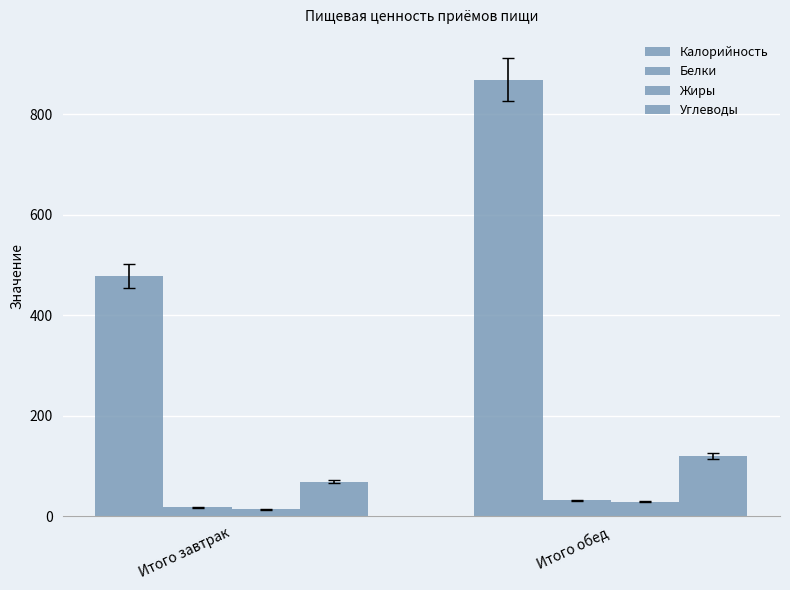

Which has a higher value, Итого завтрак or Итого обед?

Итого обед